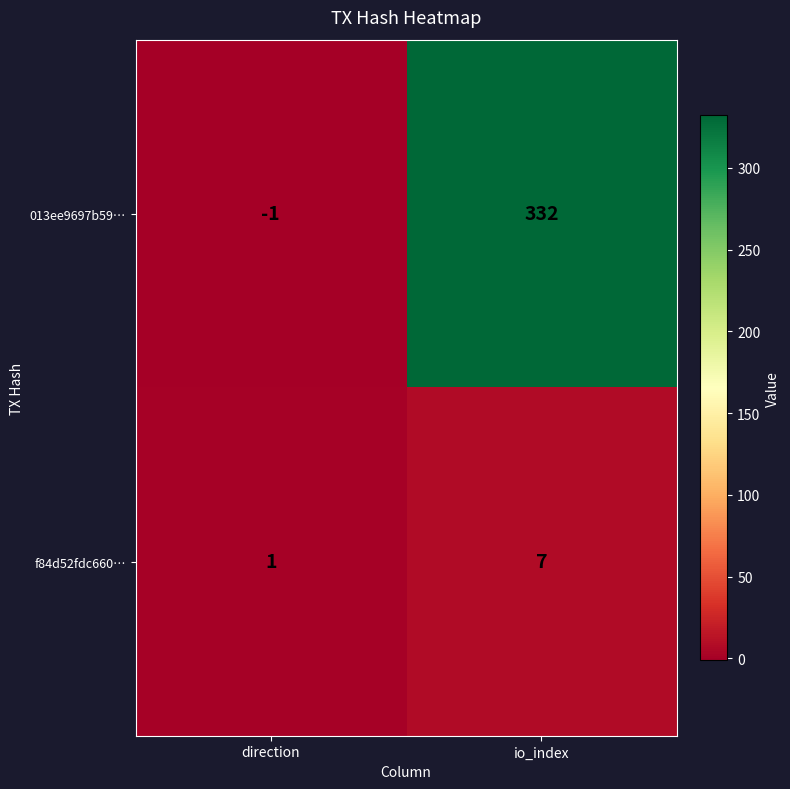

Rank the series by their maximum value, from highest to lowest.

013ee9697b59…, f84d52fdc660…